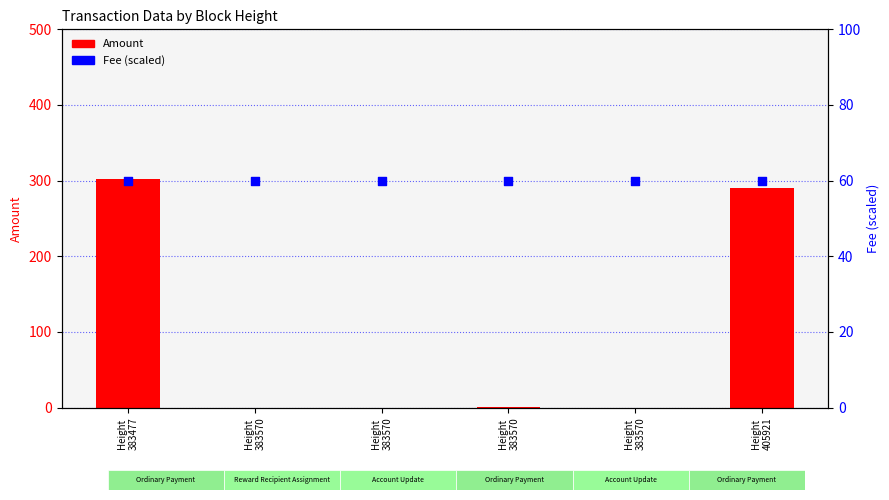

Is the value of Fee (scaled) at Height
383570 greater than the value of Amount at Height
383570?

Yes